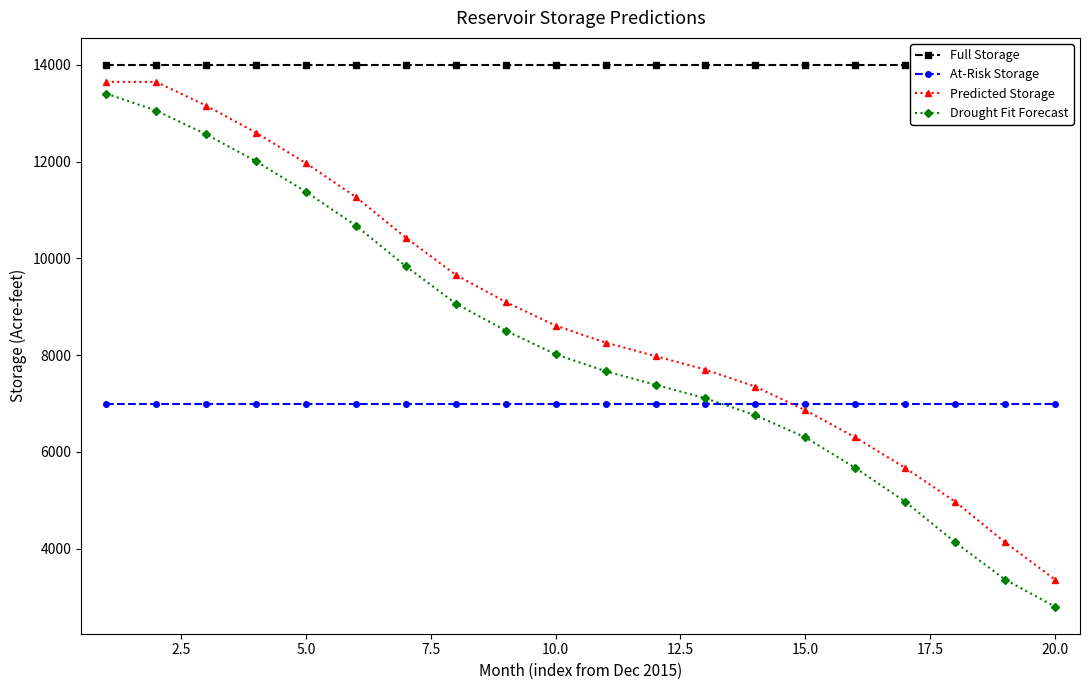

Is the value of At-Risk Storage at 10.0 greater than the value of Drought Fit Forecast at 17.5?

No